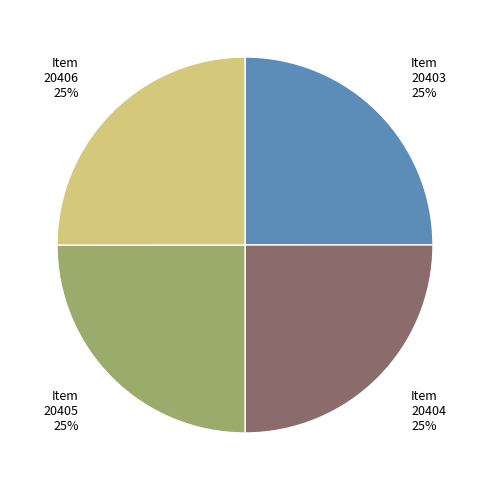

Count the number of slices in the pie.

4